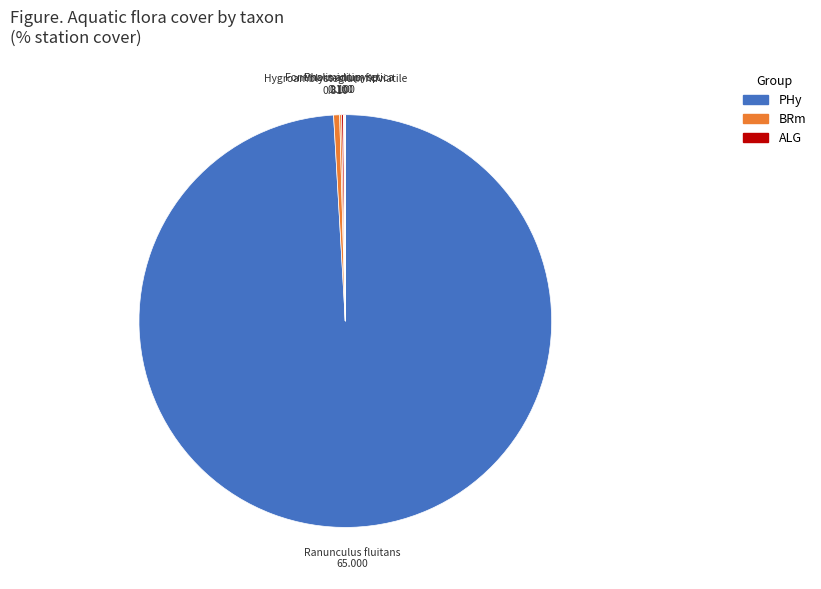

Is there any slice that represents more than half of the pie?

Yes